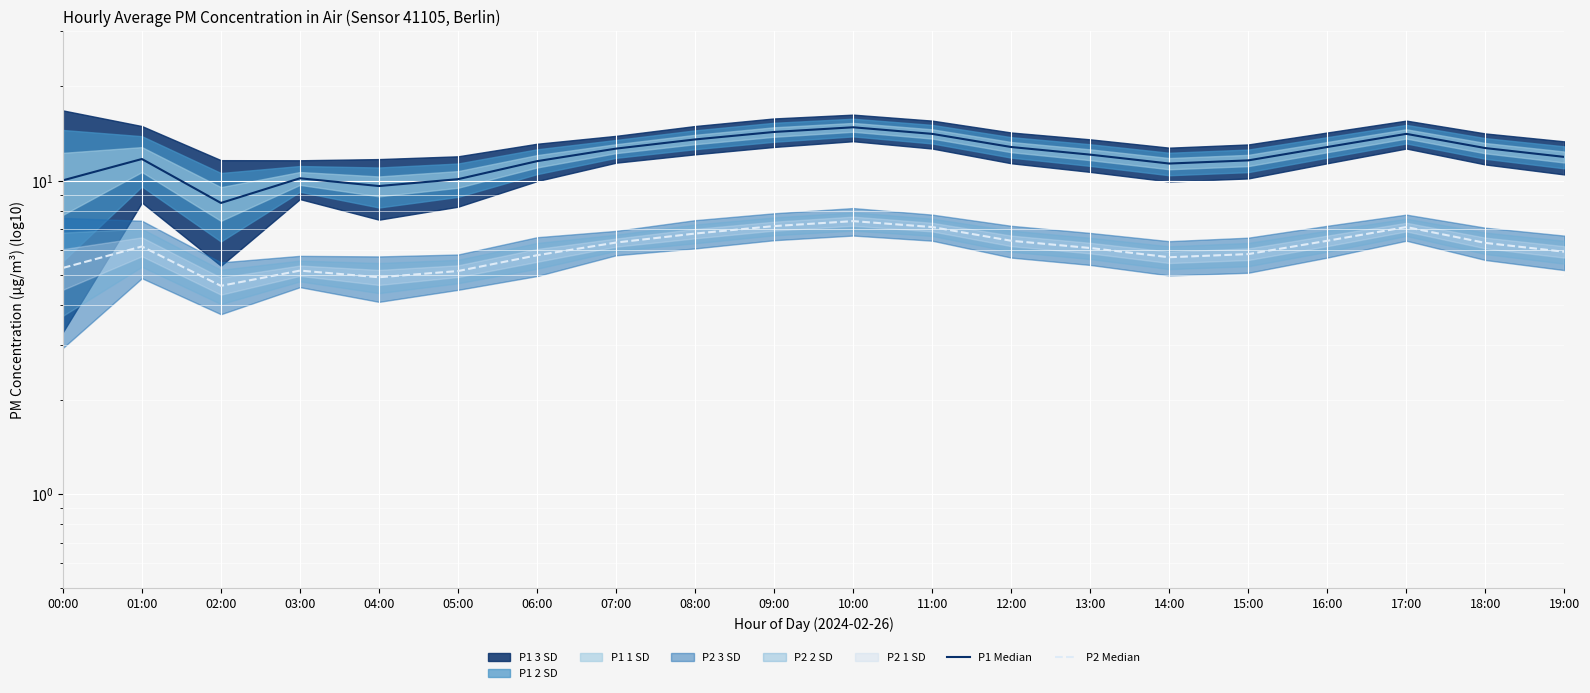

True or false: P1 Median and P2 Median intersect in this chart.

False